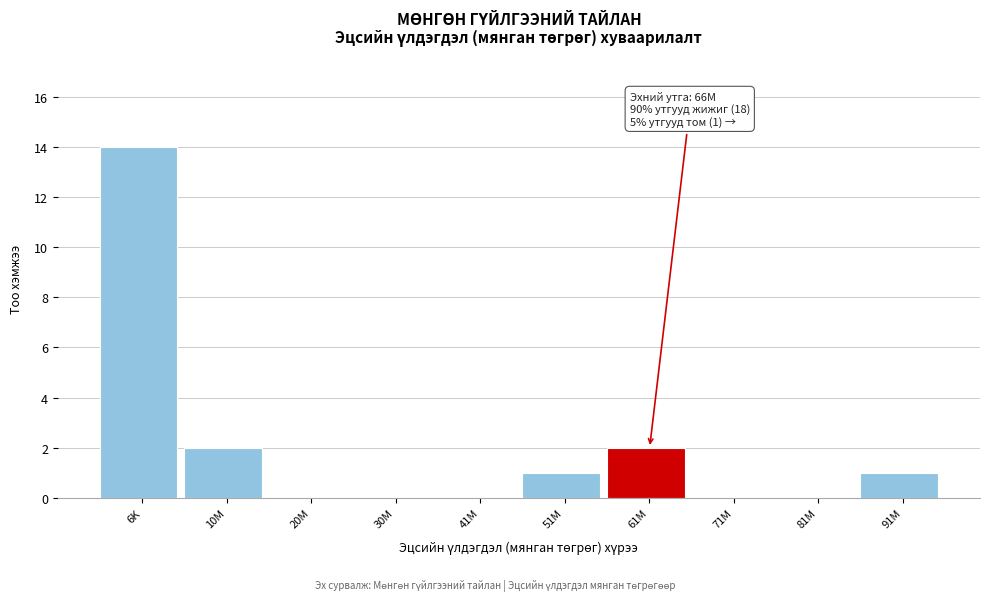

Reading left to right, list all the values displayed in this chart.

6K=14	10M=2	20M=0	30M=0	41M=0	51M=1	61M=2	71M=0	81M=0	91M=1